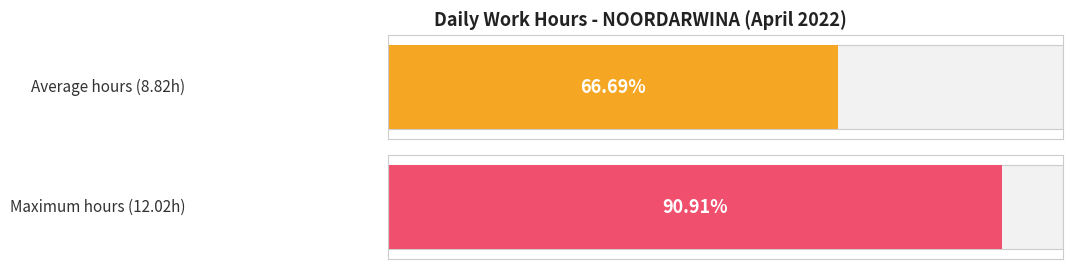

What is the average value?

8.8